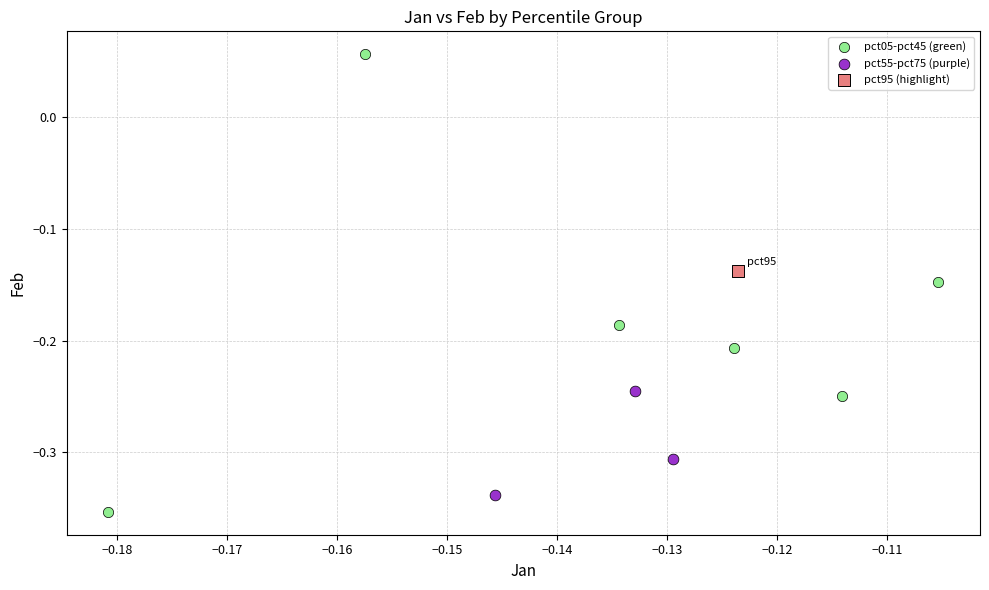

Which series reaches the maximum Y coordinate?

pct05-pct45 (green)